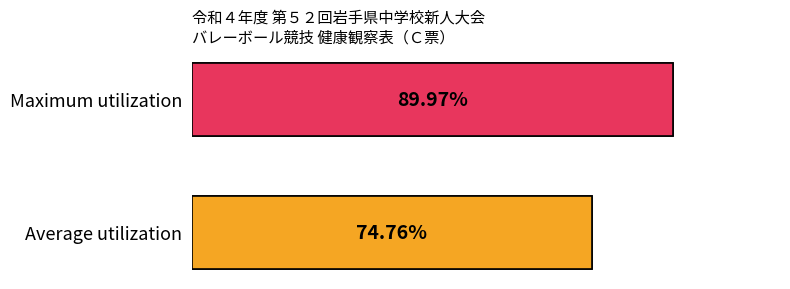

Does the chart contain any negative values?

No